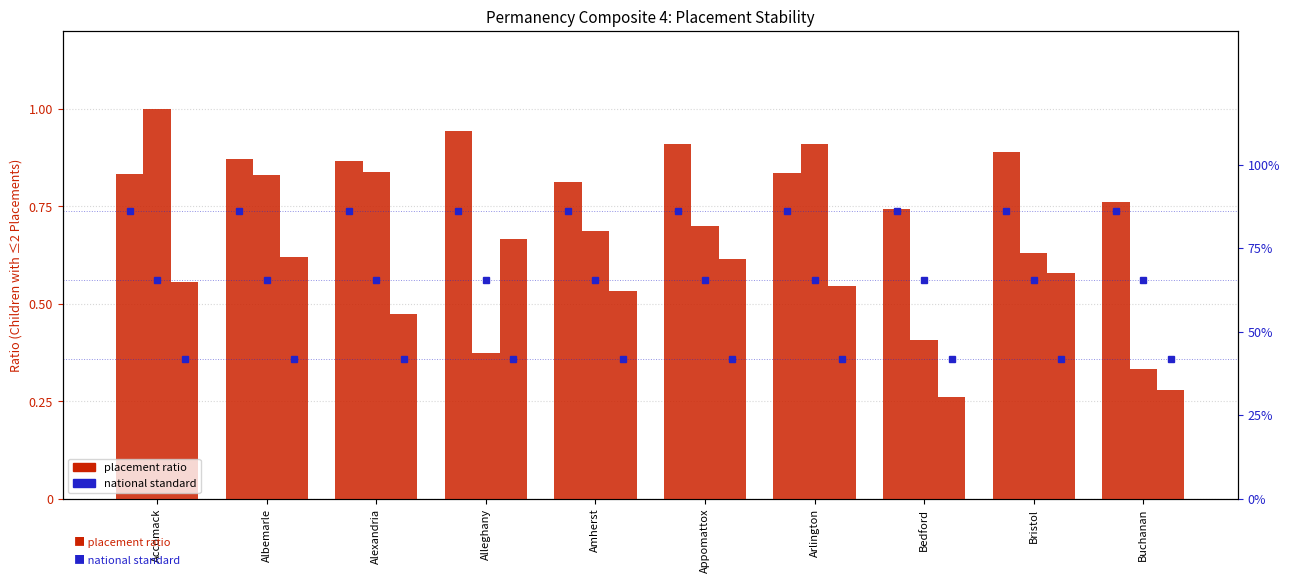

What is the average value of the NS 12–24 mo ratio series?

0.7